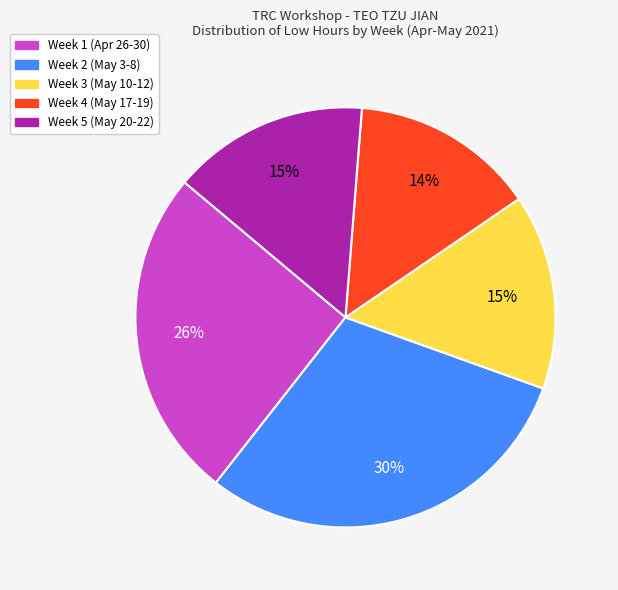

Is there a majority slice in this chart?

No